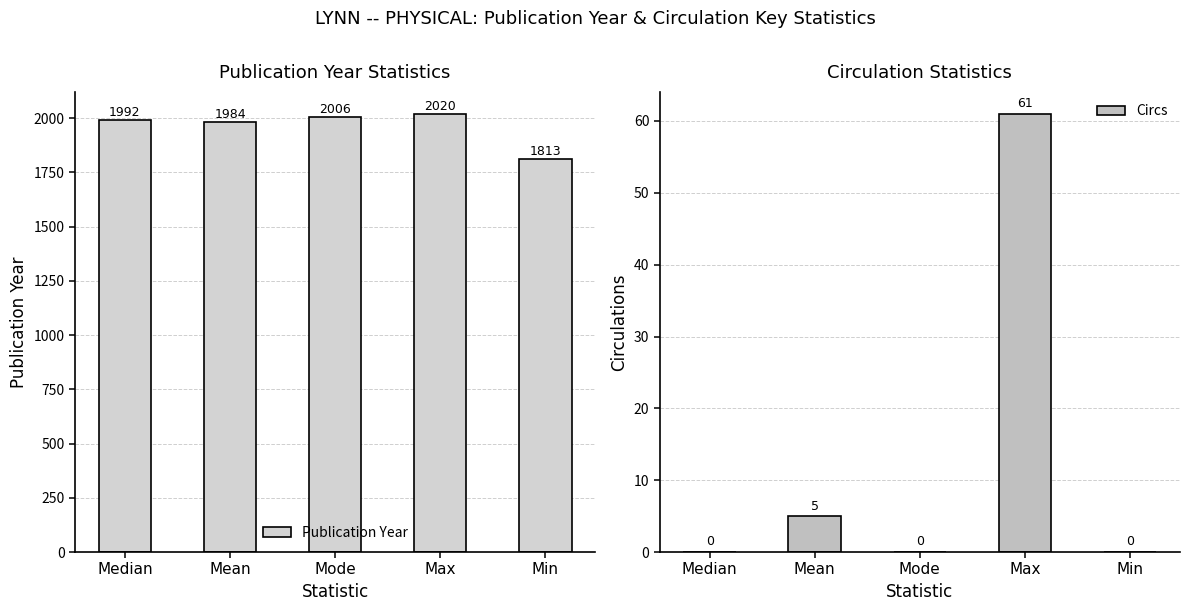

What is the label of the 5th bar from the right?

Median